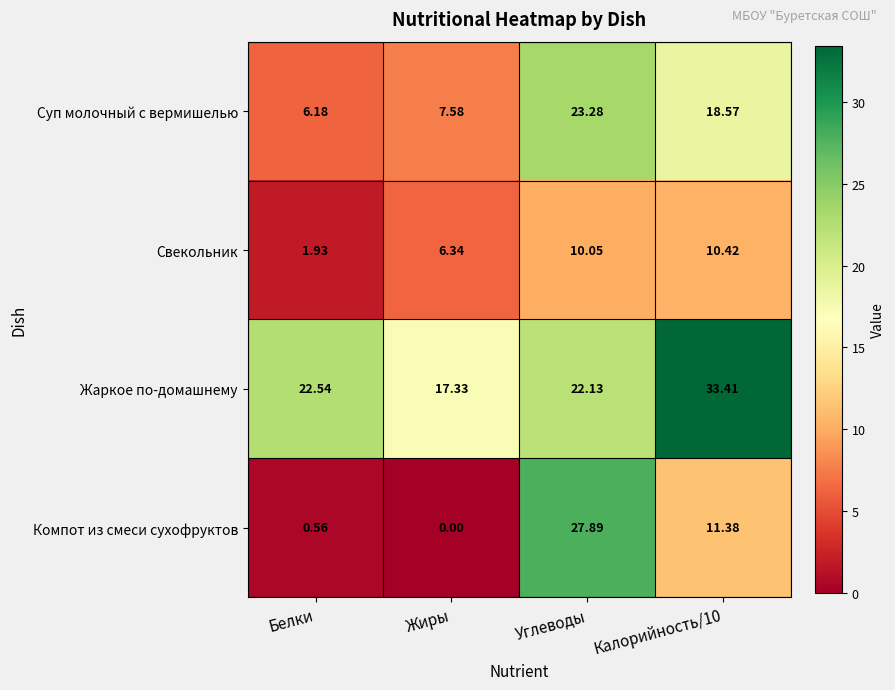

Which series has the widest spread of values?

Компот из смеси сухофруктов